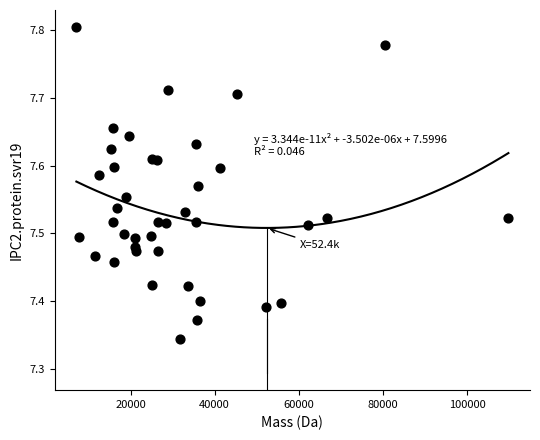

What is the range of X values (max minus min)?

102712.2